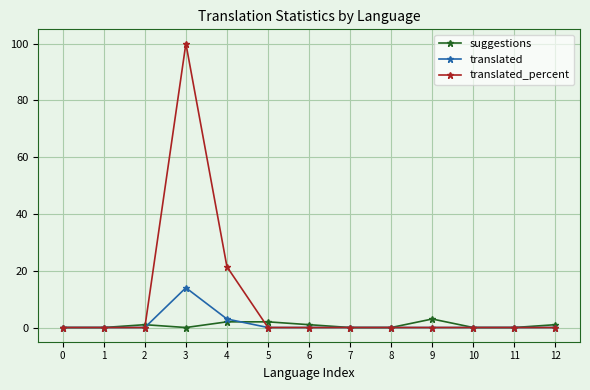

Where is the first local maximum for suggestions?

2